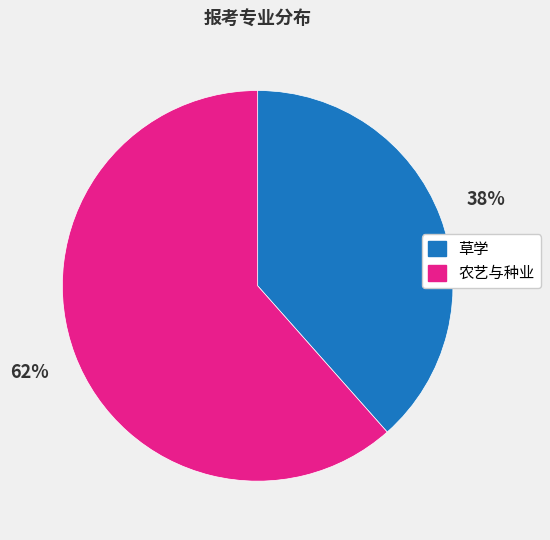

Which has a higher value, 草学 or 农艺与种业?

农艺与种业